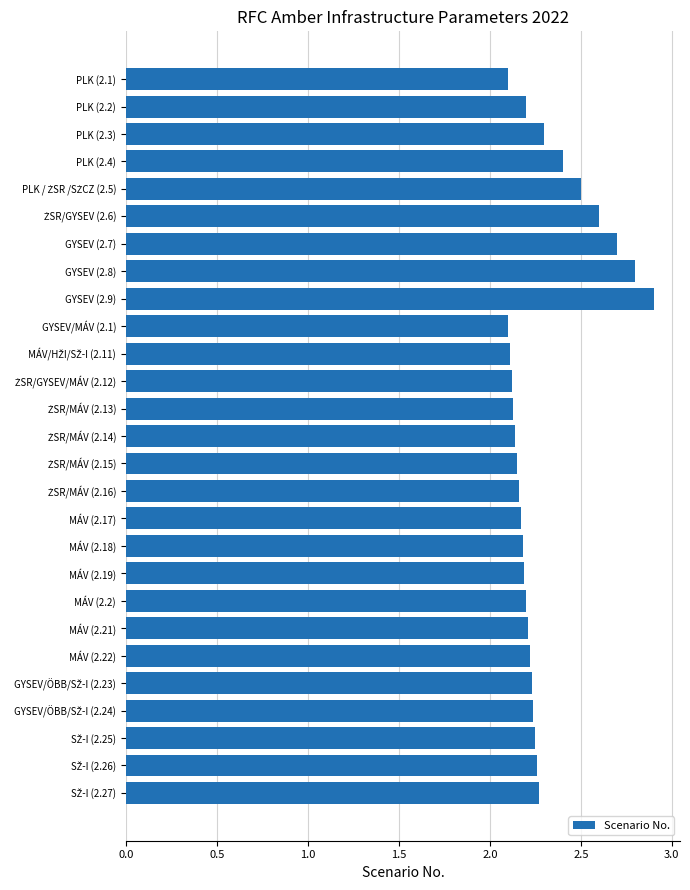

What is the difference between the second highest and second lowest values?

0.7